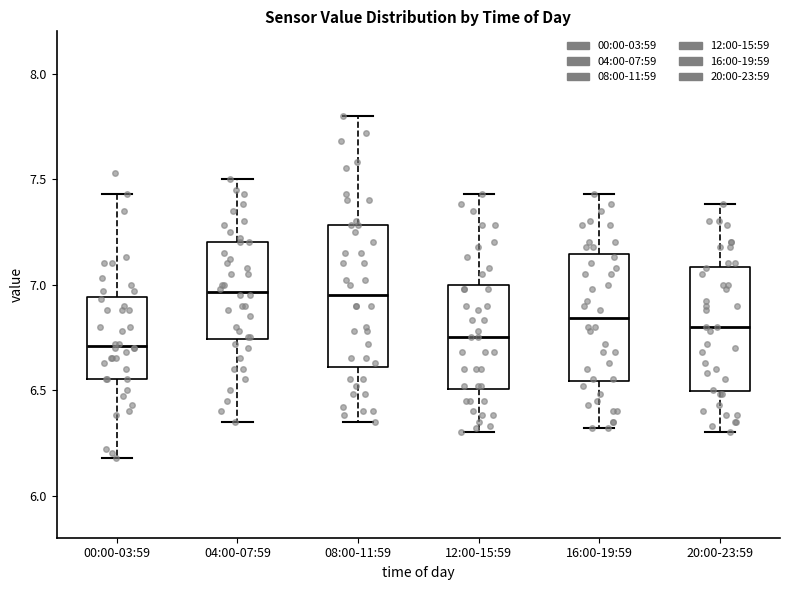

Where is the upper edge of the box for 16:00-19:59 on the y-axis? The values are not printed on the chart, so give them approximately, as read against the axis.

7.15